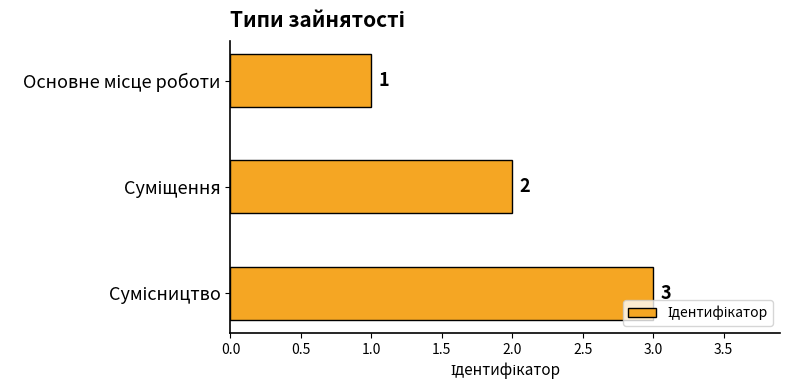

What is the greatest value displayed?

3